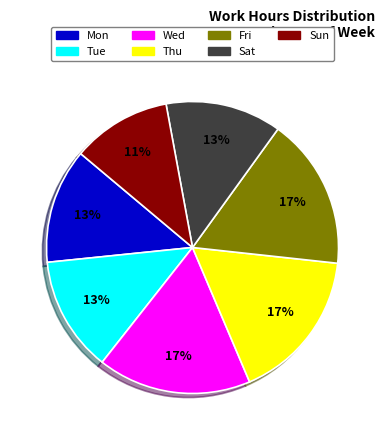

What is the smallest slice in the pie chart?

Sun